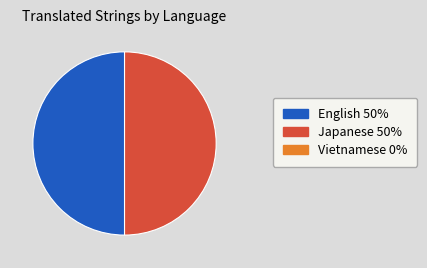

How many segments does this pie chart have?

2